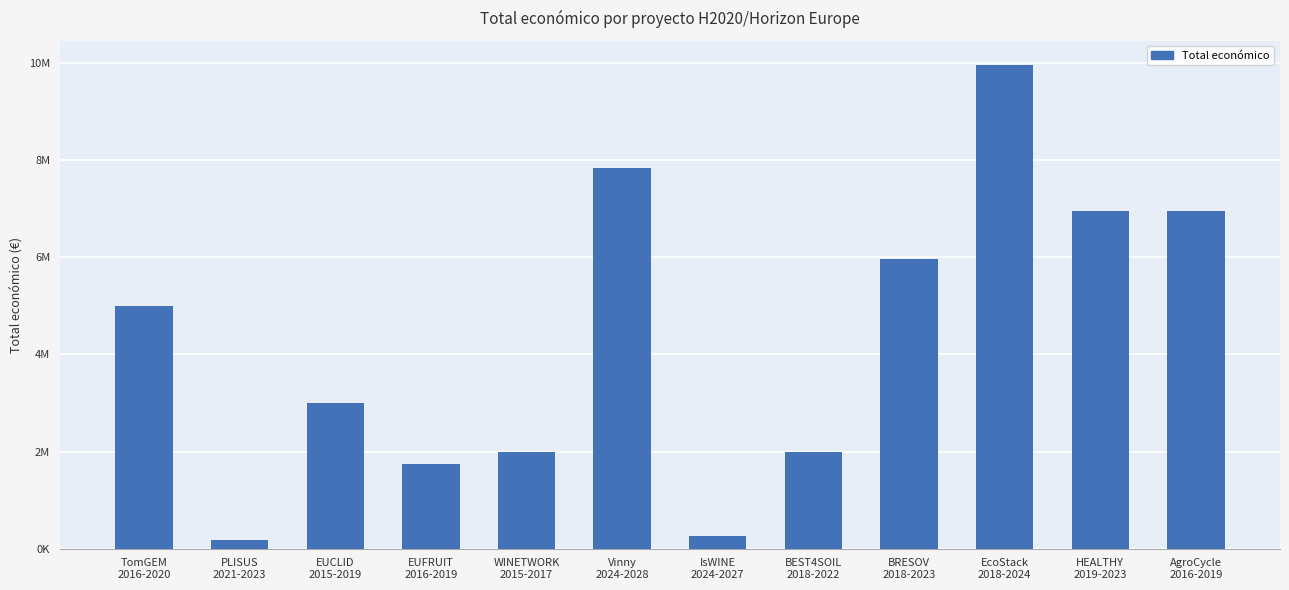

The value at HEALTHY
2019-2023 is 10937204. True or false?

False